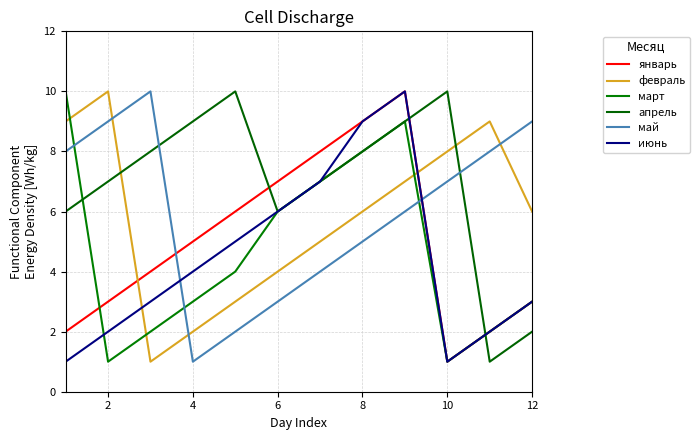

How many lines are shown in the chart?

6